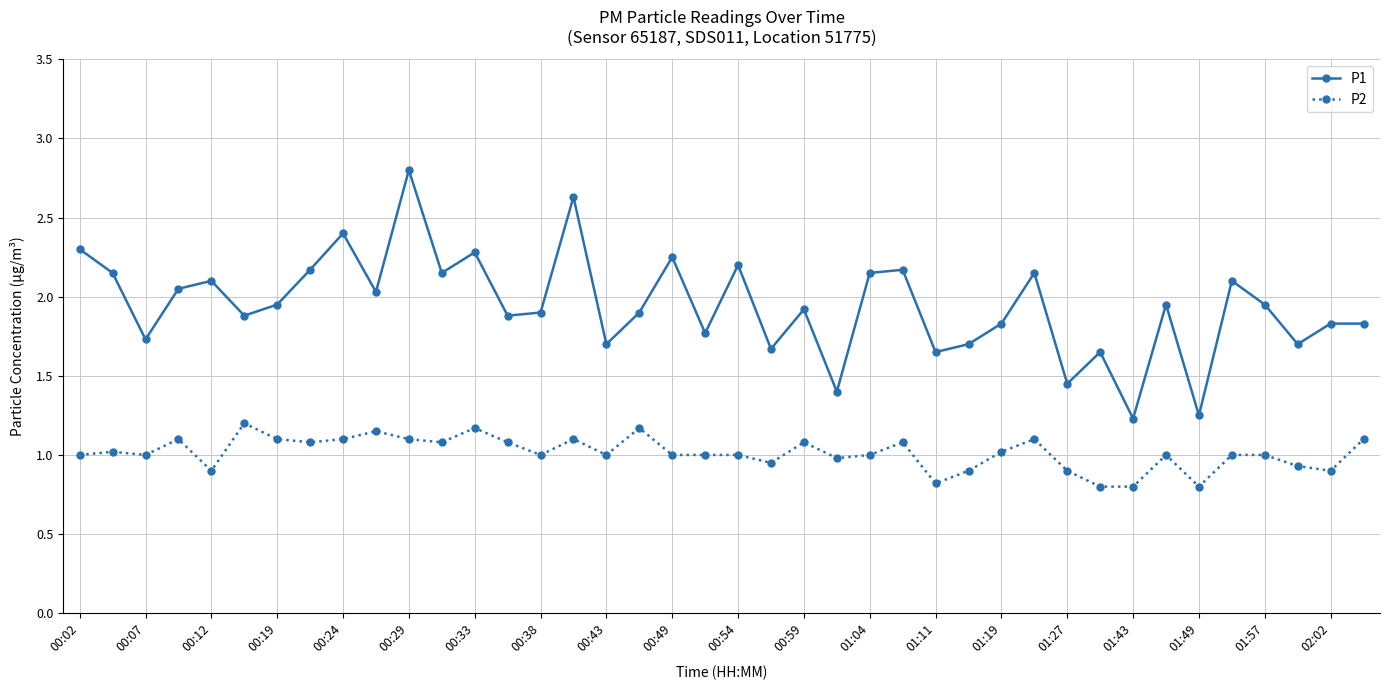

True or false: P1 has more than 2 interior local peaks.

True